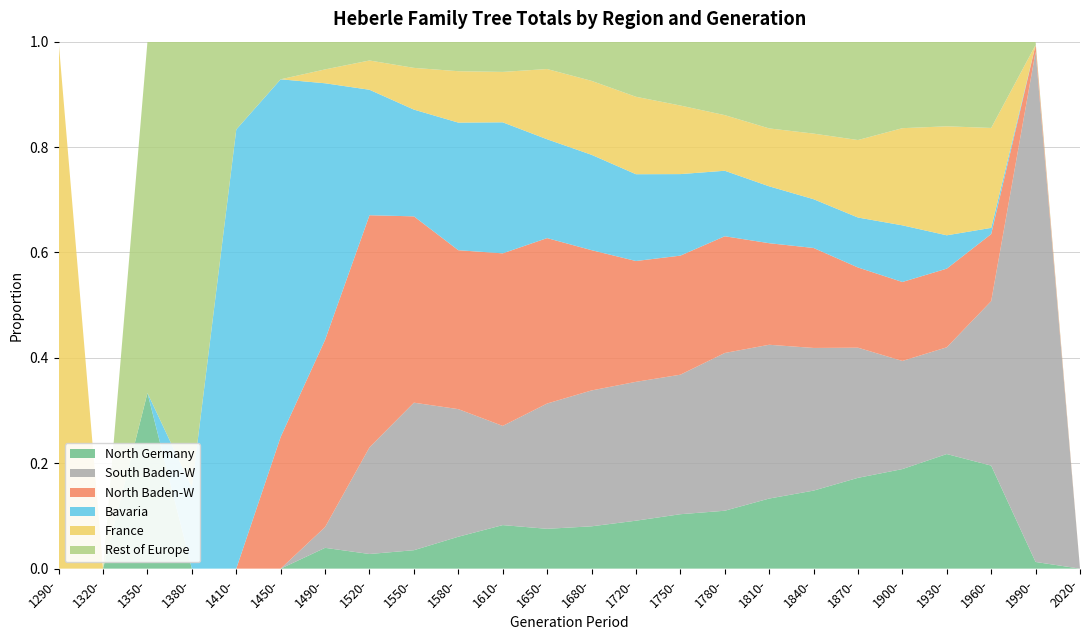

Reading left to right, transcribe all the data shown in this chart.

North Germany: 0	0	1	0	0	0	3	7	19	54	108	131	162	221	277	305	345	320	300	290	306	166	2	0
South Baden-W: 0	0	0	0	0	0	3	51	152	216	246	412	520	640	710	831	757	585	430	315	285	265	153	0
North Baden-W: 0	0	0	0	0	7	27	111	192	269	428	544	537	557	606	615	500	410	265	230	210	108	2	0
Bavaria: 0	0	0	2	10	19	37	60	110	216	325	325	365	400	415	345	280	200	165	165	89	10	0	0
France: 1	0	0	0	0	0	2	14	43	87	125	231	283	357	349	293	285	269	256	283	291	161	0	0
Rest of Europe: 0	0	2	11	2	2	4	9	27	50	75	90	150	254	325	387	427	377	325	252	226	139	1	0